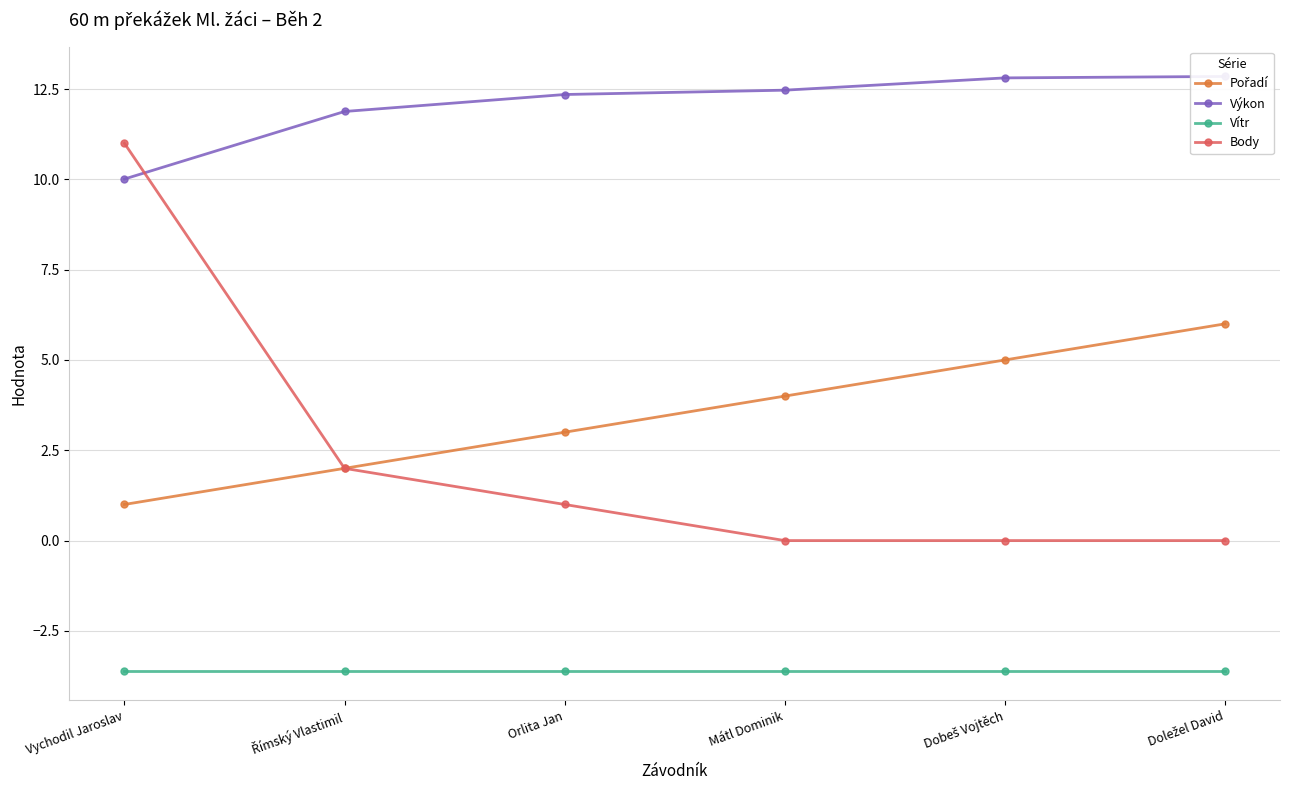

True or false: Body has more than 1 interior local peaks.

False